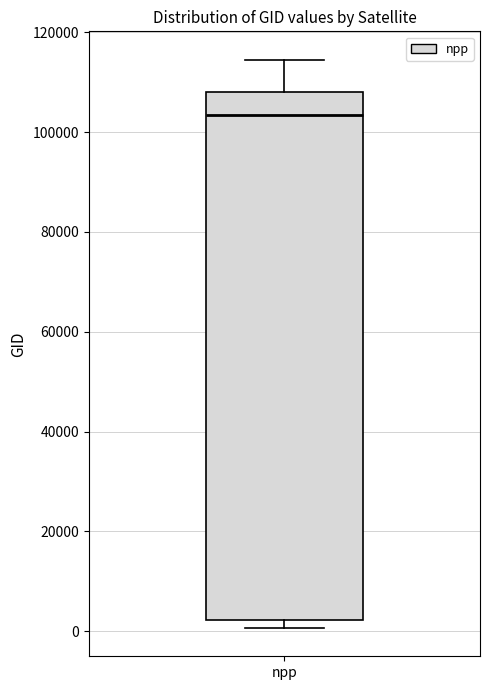

Read this box plot against the y-axis: the position of the median line, the range covered by the box, and the ends of both whiskers. The values are not printed on the chart, so give them approximately, as read against the axis.

median 104000, box 2000 to 108000, whiskers 0 to 114000